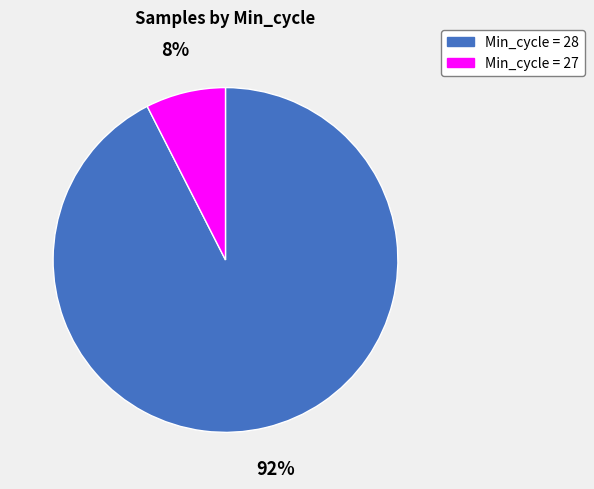

Which has a higher value, Min_cycle = 28 or Min_cycle = 27?

Min_cycle = 28